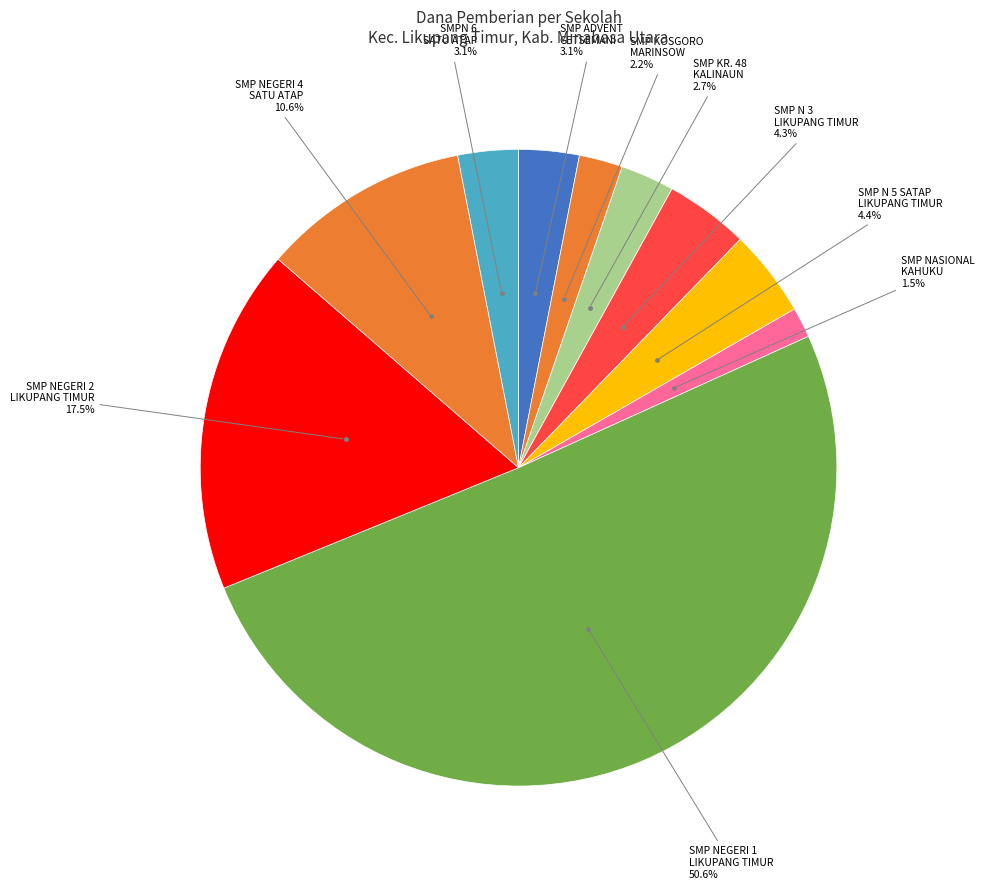

To the nearest percent, what is the difference between the largest and smallest slice percentages?

49%